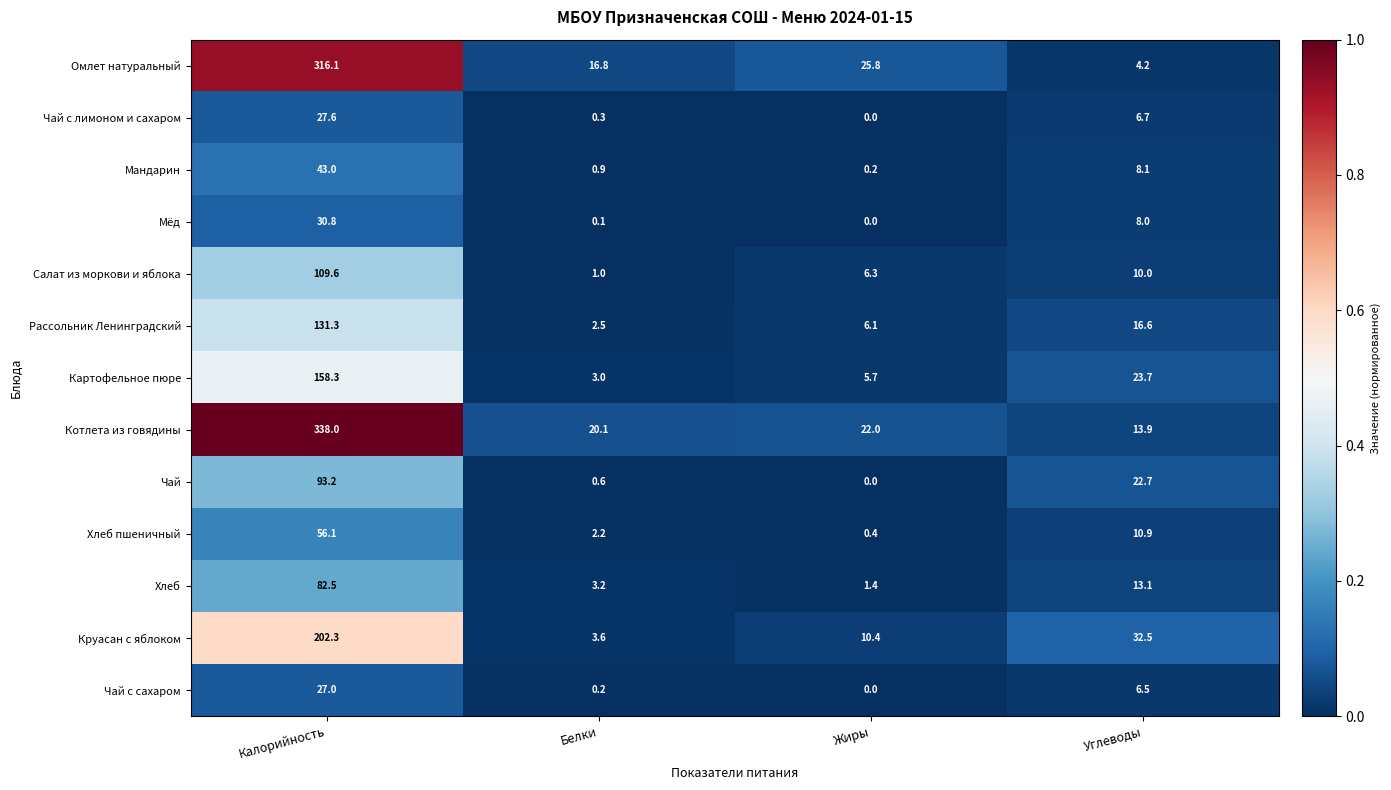

Which series has the largest total across all categories?

Котлета из говядины